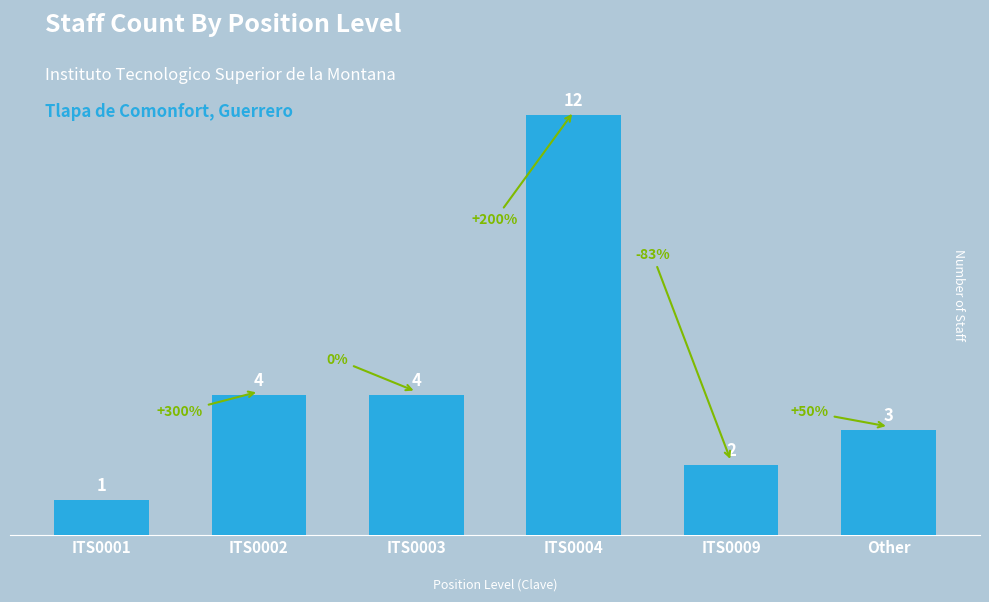

Which category has the highest value across all series?

ITS0004